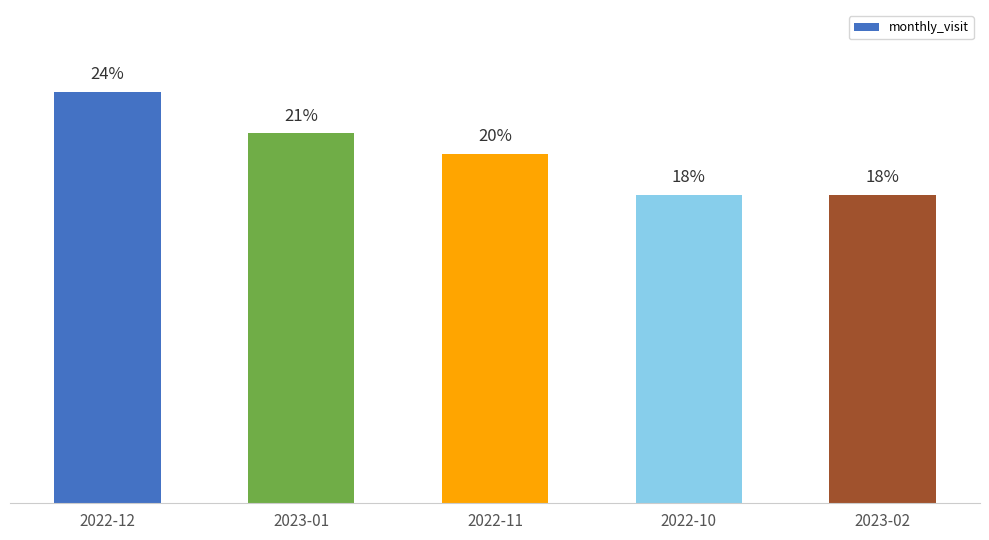

Reading right to left, list all the values displayed in this chart.

17.6	17.6	20.0	21.2	23.5